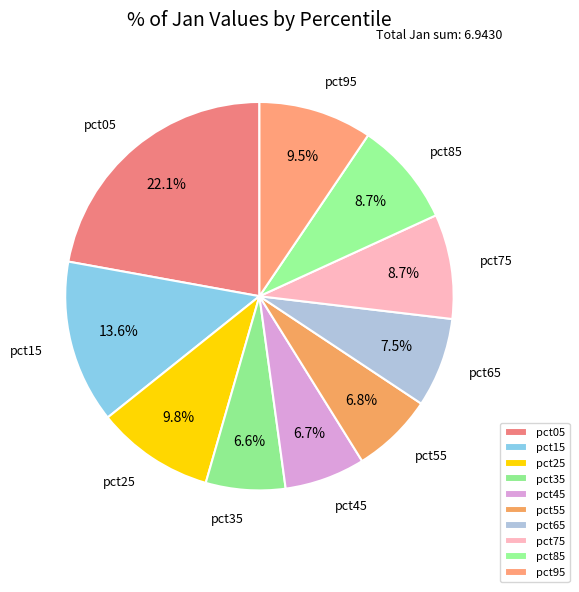

What is the total percentage of pct15 and pct45?

20.3%